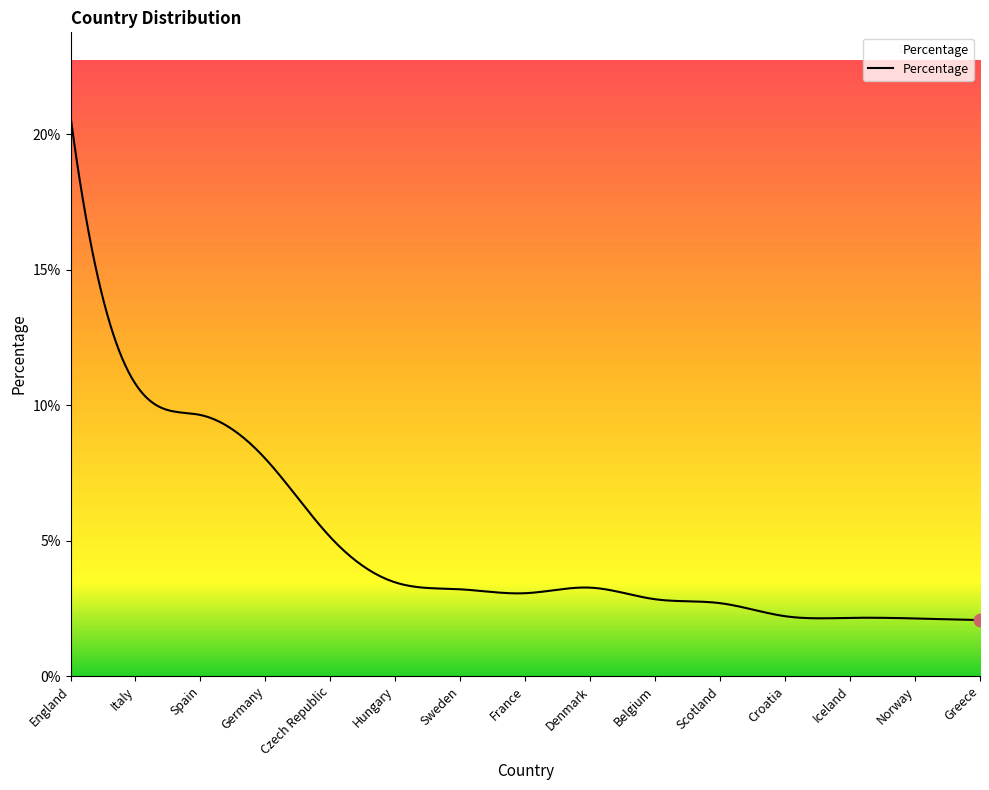

What is the greatest value displayed?

20.7